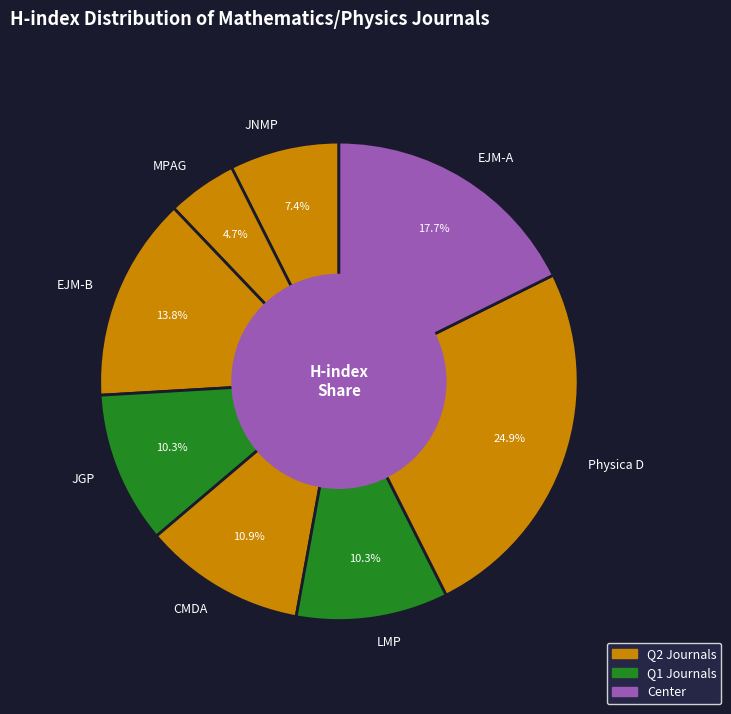

How many slices are in this pie chart?

8